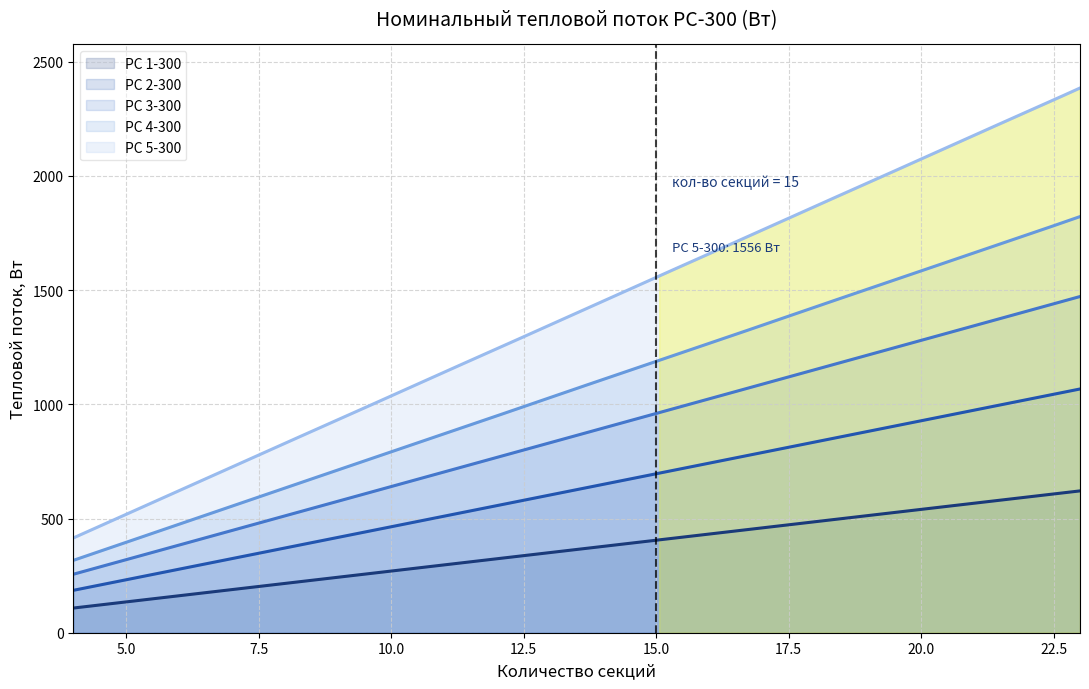

What is the difference between the maximum and minimum values in the РС 4-300 series?

1505.2